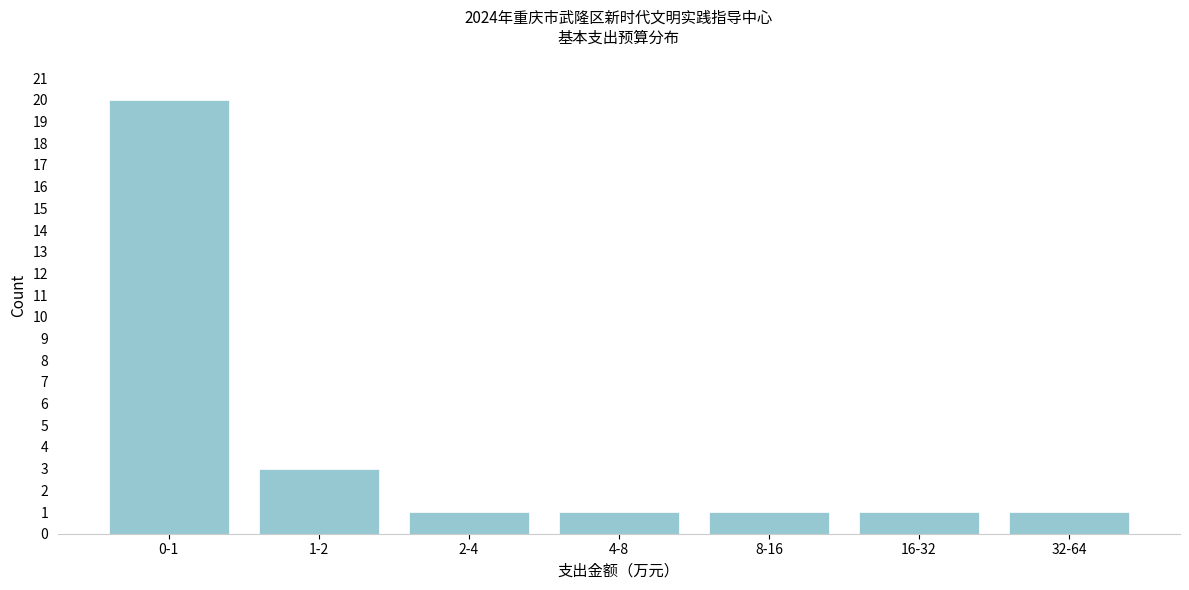

Reading right to left, transcribe all the data shown in this chart.

32-64=1	16-32=1	8-16=1	4-8=1	2-4=1	1-2=3	0-1=20